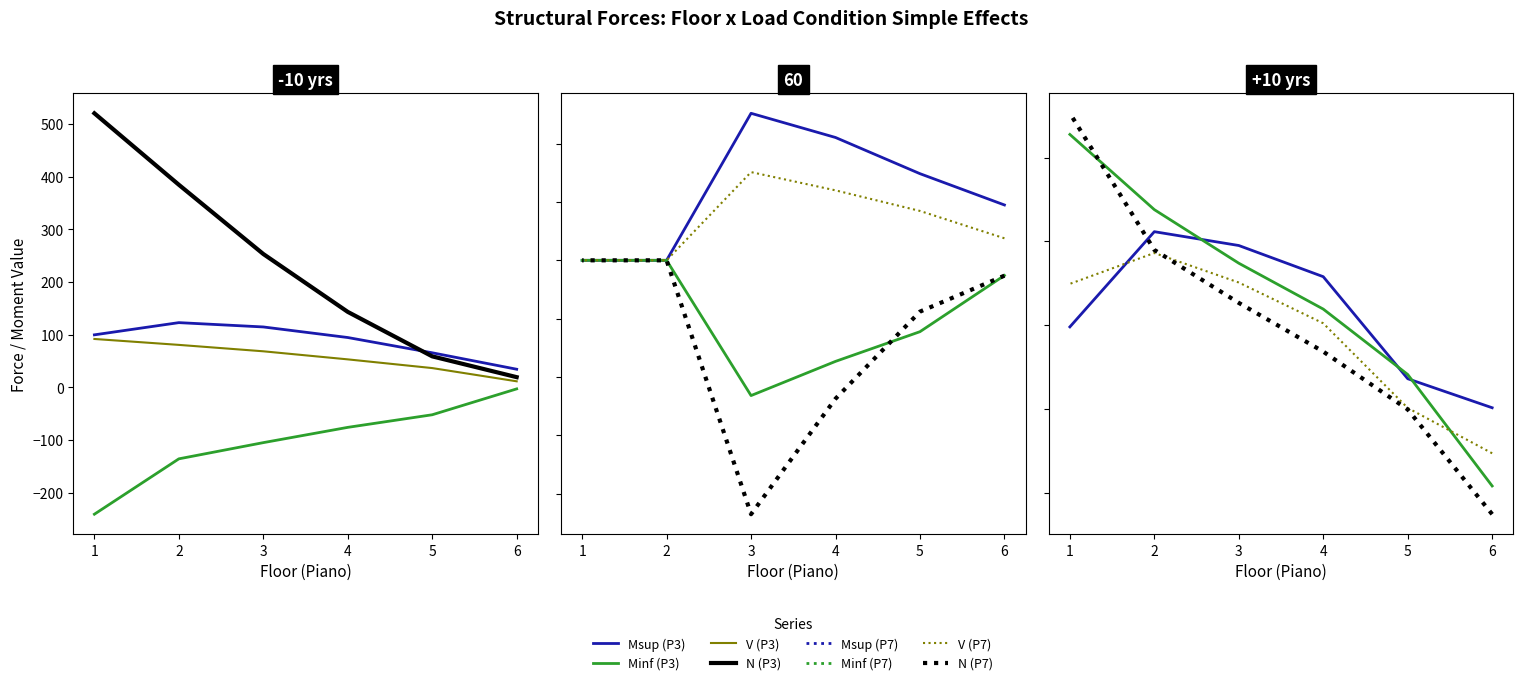

True or false: V has a value of 144.1 at 1.

False